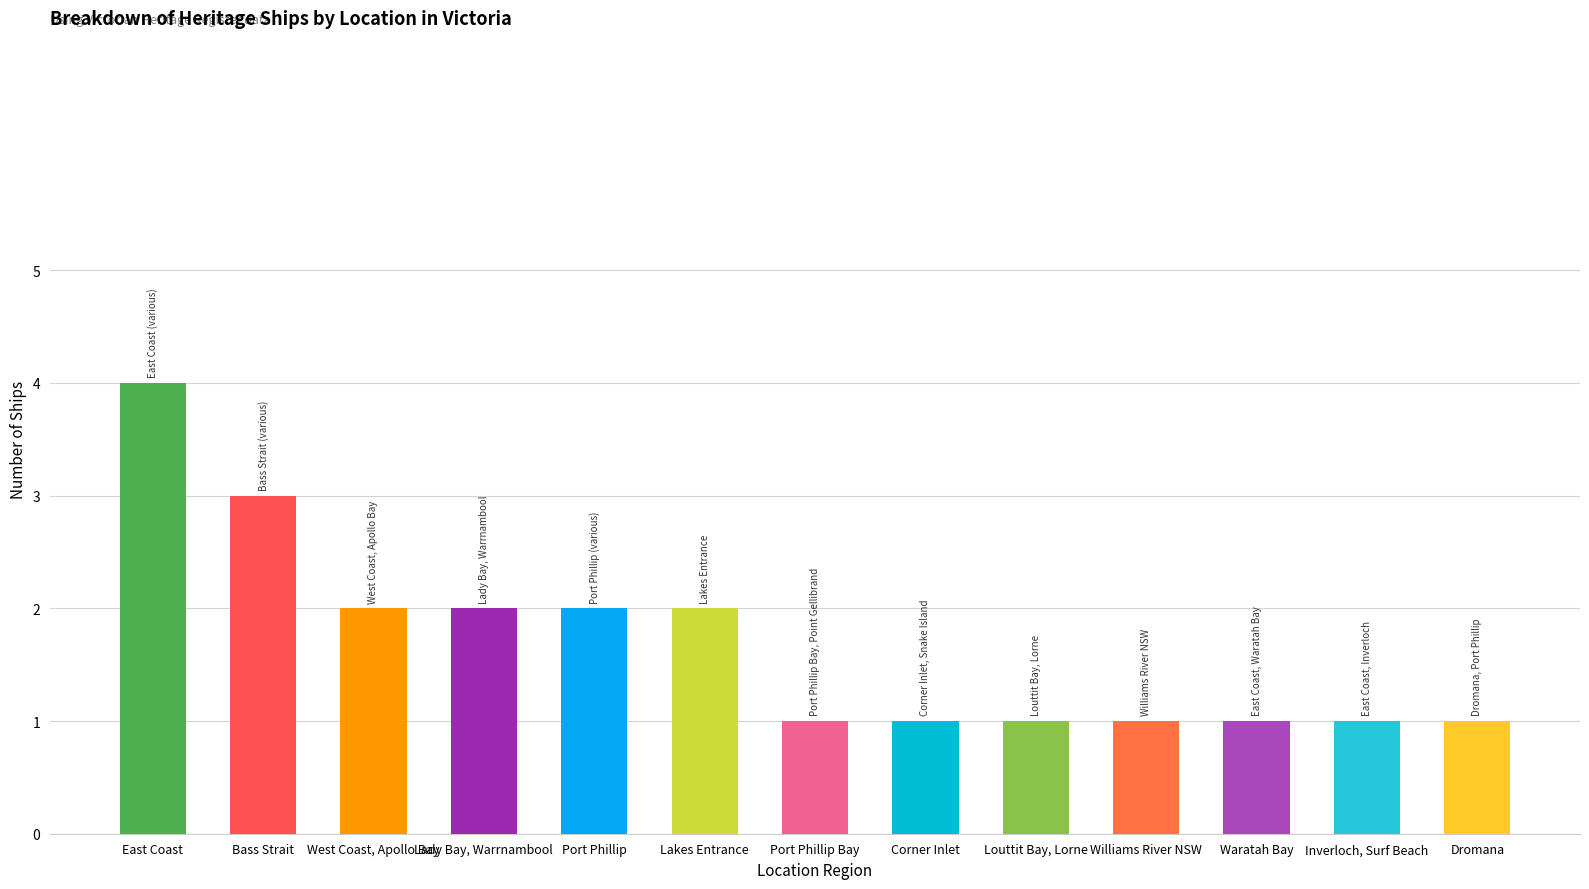

Rank the categories by value from highest to lowest.

East Coast, Bass Strait, West Coast, Apollo Bay, Lady Bay, Warrnambool, Port Phillip, Lakes Entrance, Port Phillip Bay, Corner Inlet, Louttit Bay, Lorne, Williams River NSW, Waratah Bay, Inverloch, Surf Beach, Dromana